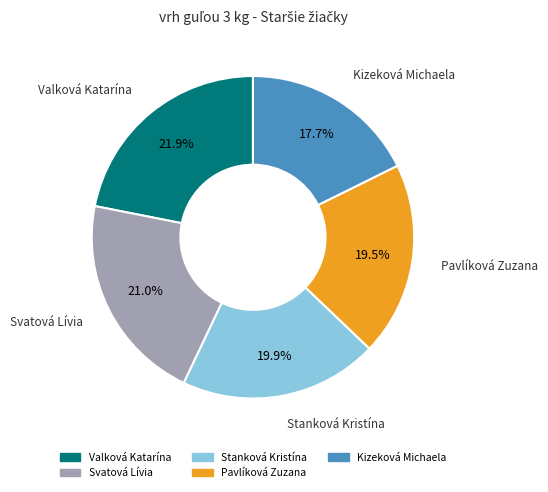

To the nearest percent, what is the difference between the Svatová Lívia and Stanková Kristína slice percentages?

1%